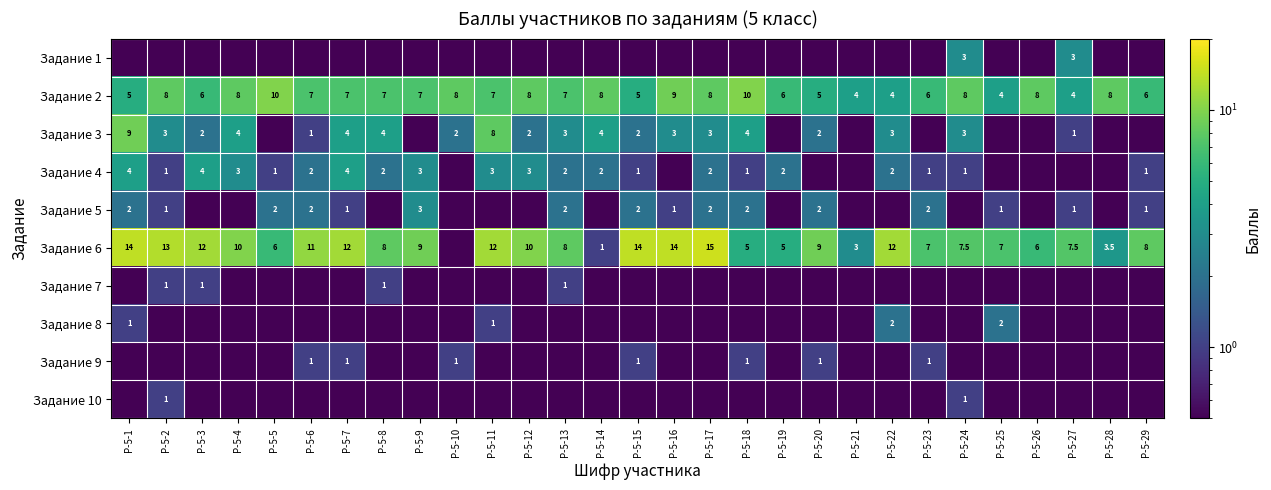

Which series has the largest range (max minus min)?

Задание 6